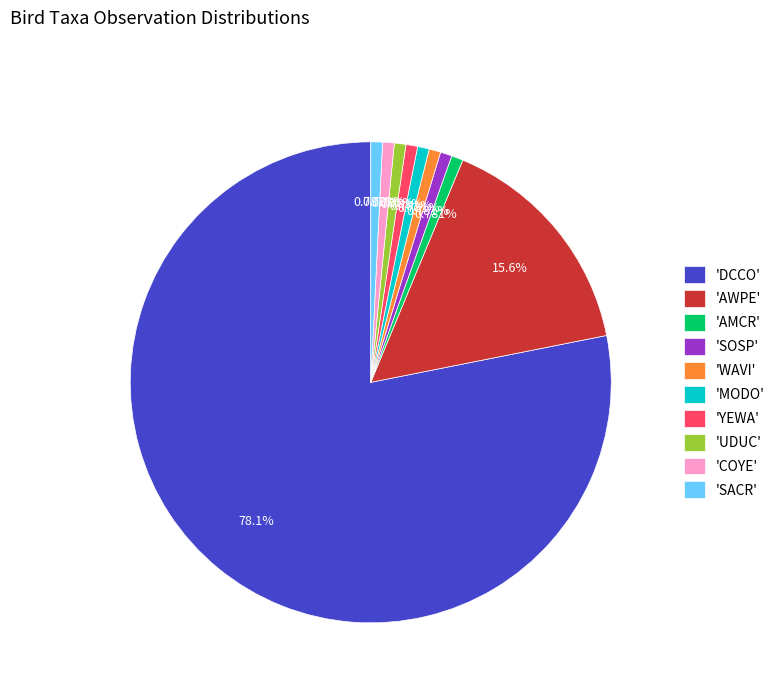

Approximately how many times larger is the value at 'COYE' compared to 'AMCR'?

1.0